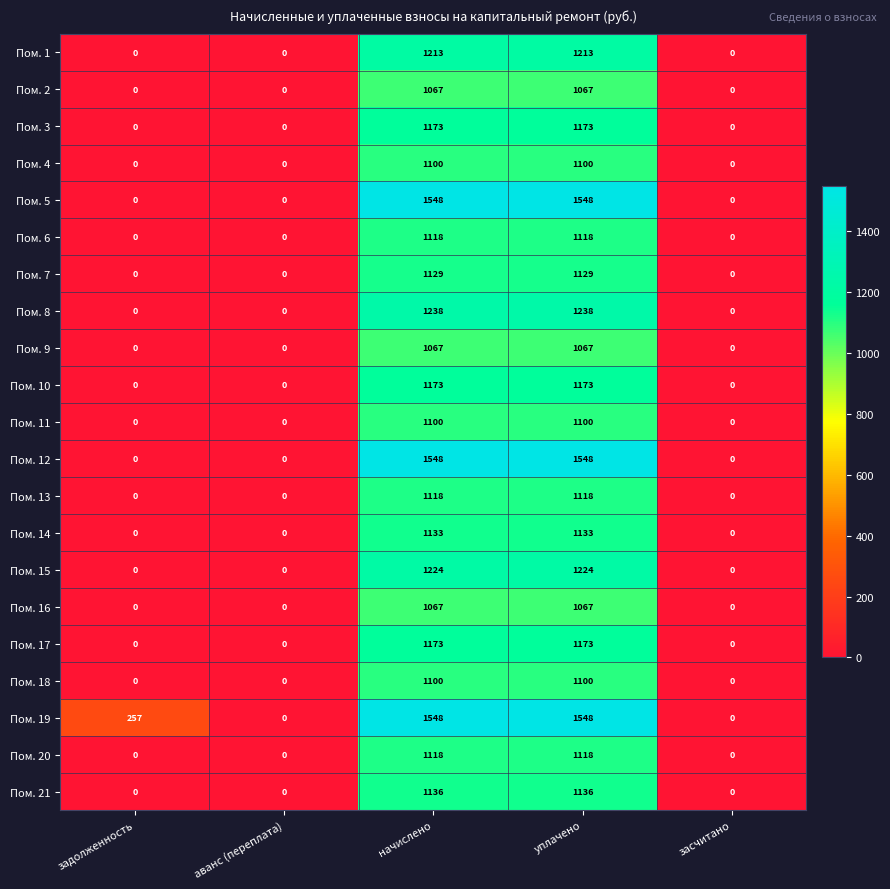

Read the Пом. 7 value at уплачено.

1129